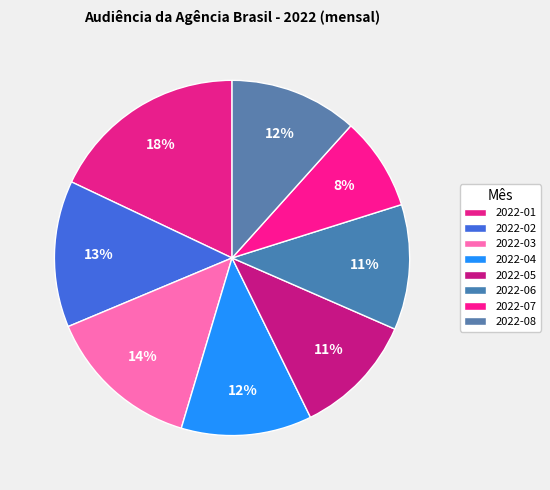

To the nearest percent, what portion does 2022-04 represent?

12%